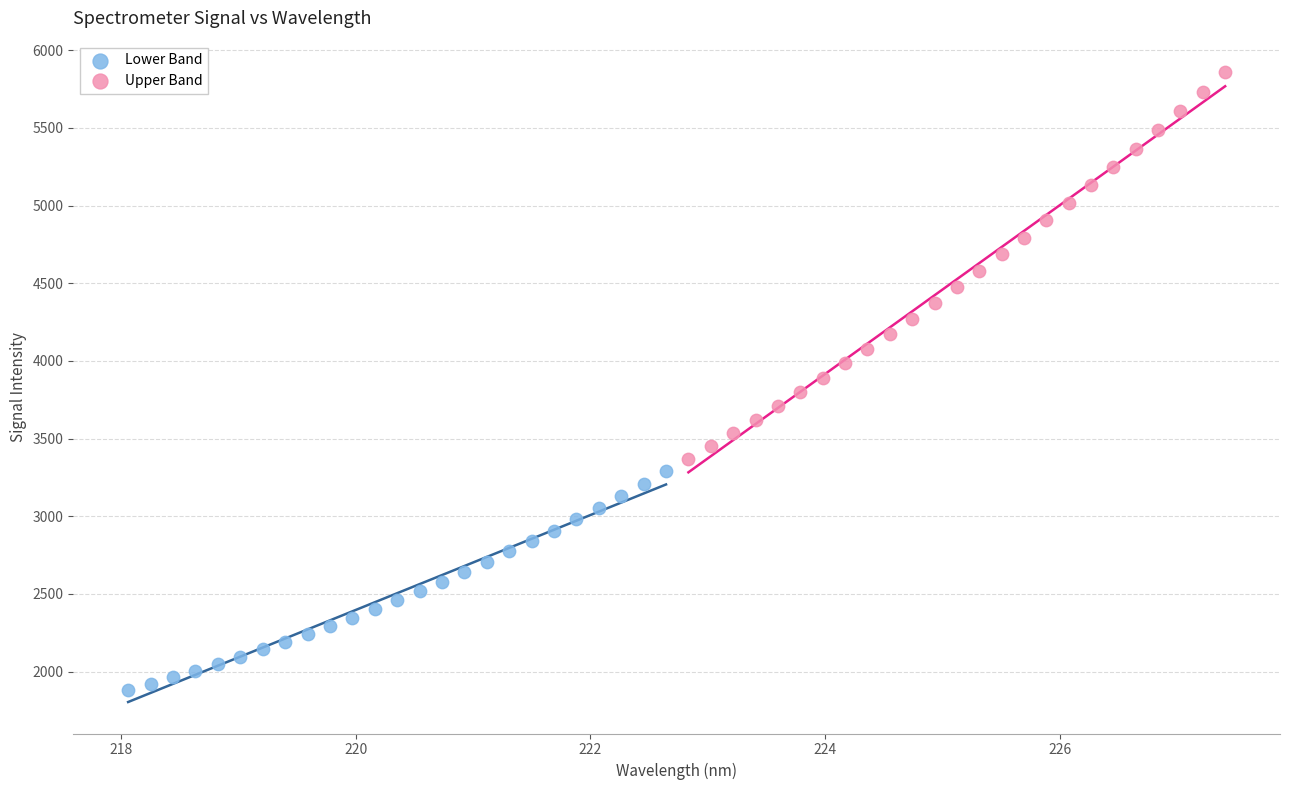

Which series contains the lowest Y value?

Lower Band